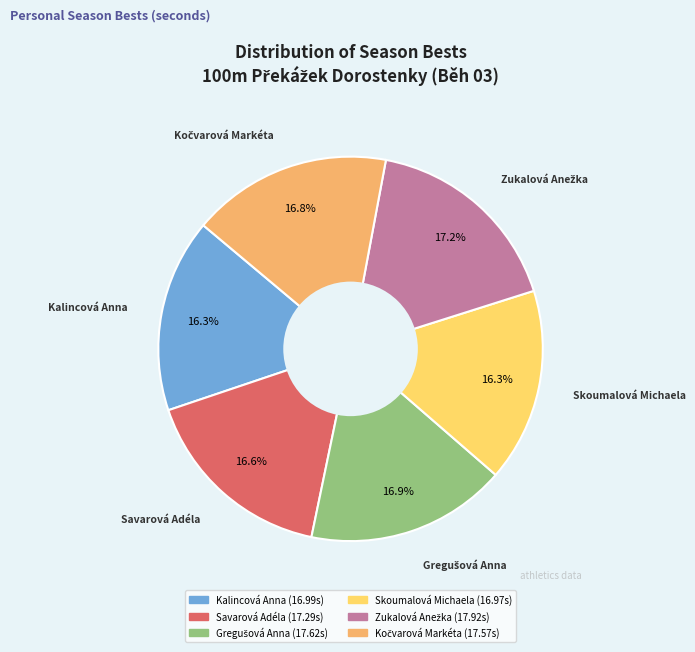

Is there a majority slice in this chart?

No